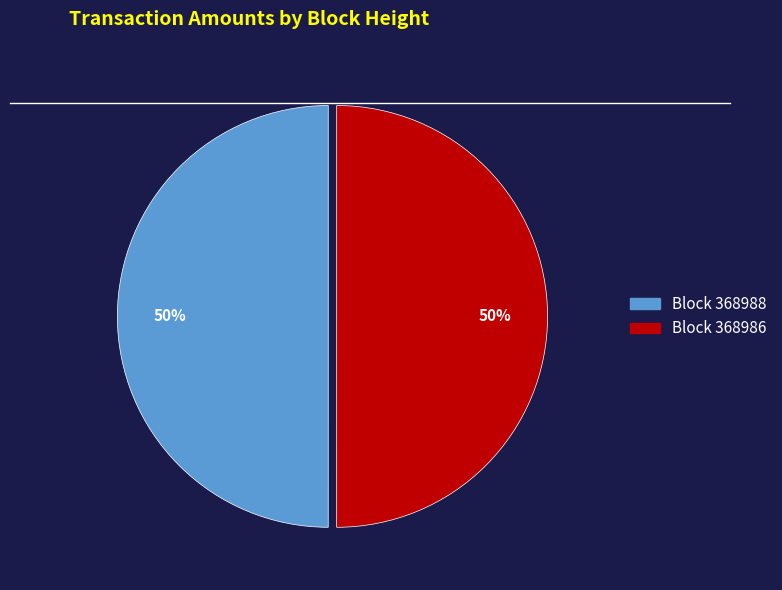

To the nearest percent, what is the average slice percentage?

50%